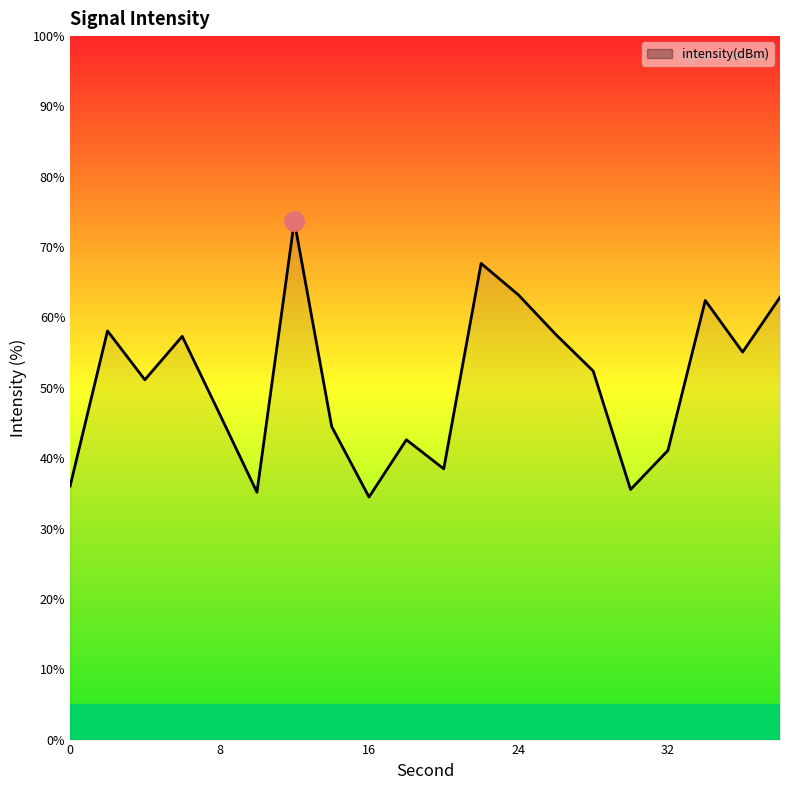

What is the difference between the second highest and minimum values?

33.2